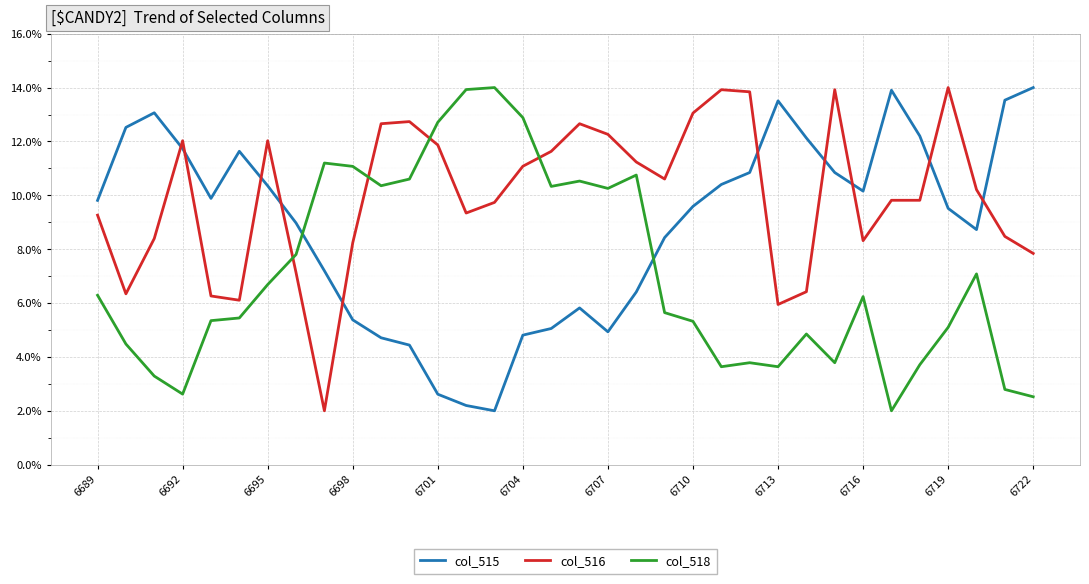

What is the minimum value shown in the chart?

2.0